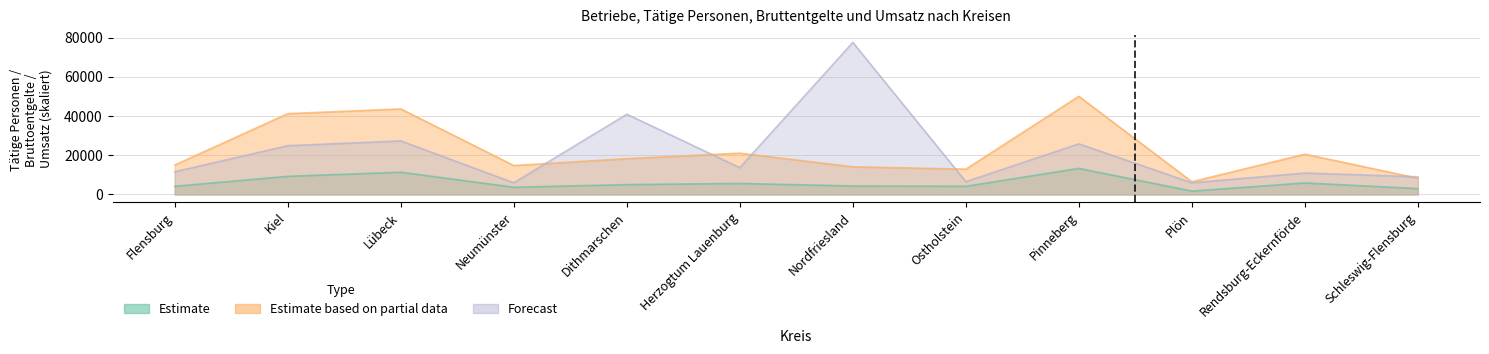

True or false: Umsatz Insgesamt (1000 Euro) and Bruttoentgelte (1000 Euro) cross at least once.

True